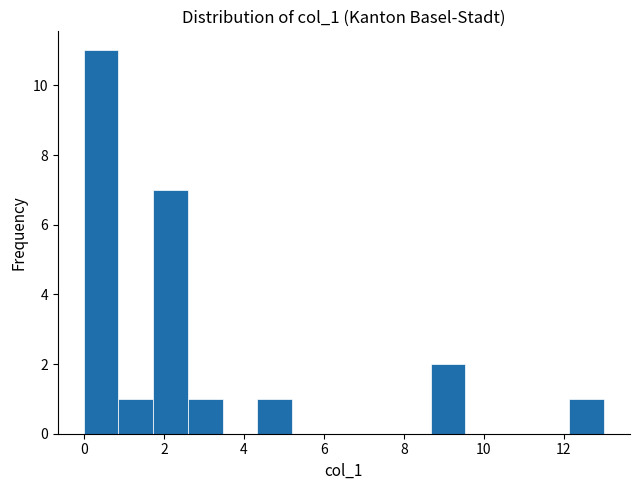

Reading left to right, transcribe this chart: for each bar, give the range it covers on the x-axis and its height. Neither the bar edges nor the heights are printed on the chart, so give them approximately, as read against the axes.

0.0 to 0.8: 11
0.8 to 1.8: 1
1.8 to 2.6: 7
2.6 to 3.4: 1
3.4 to 4.4: 0
4.4 to 5.2: 1
5.2 to 6.0: 0
6.0 to 7.0: 0
7.0 to 7.8: 0
7.8 to 8.6: 0
8.6 to 9.6: 2
9.6 to 10.4: 0
10.4 to 11.2: 0
11.2 to 12.2: 0
12.2 to 13.0: 1